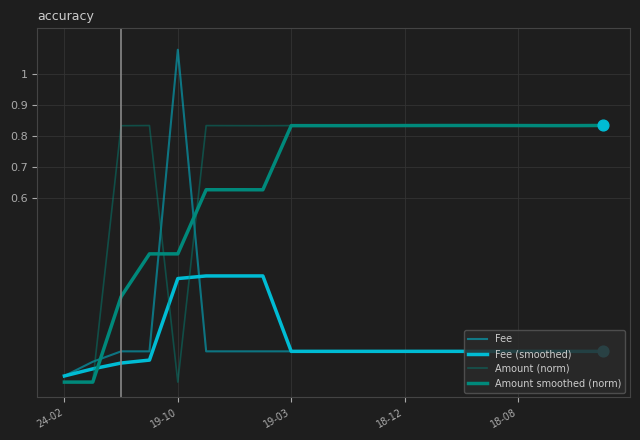

How many lines are shown in the chart?

4